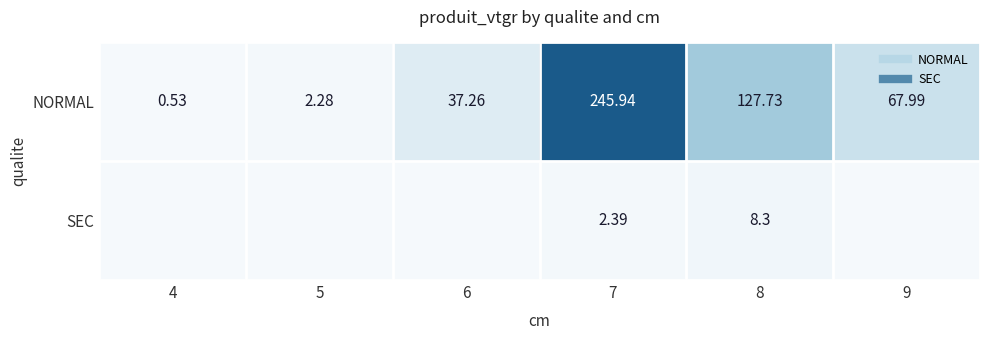

Is the value of SEC at 6 greater than the value of NORMAL at 5?

No